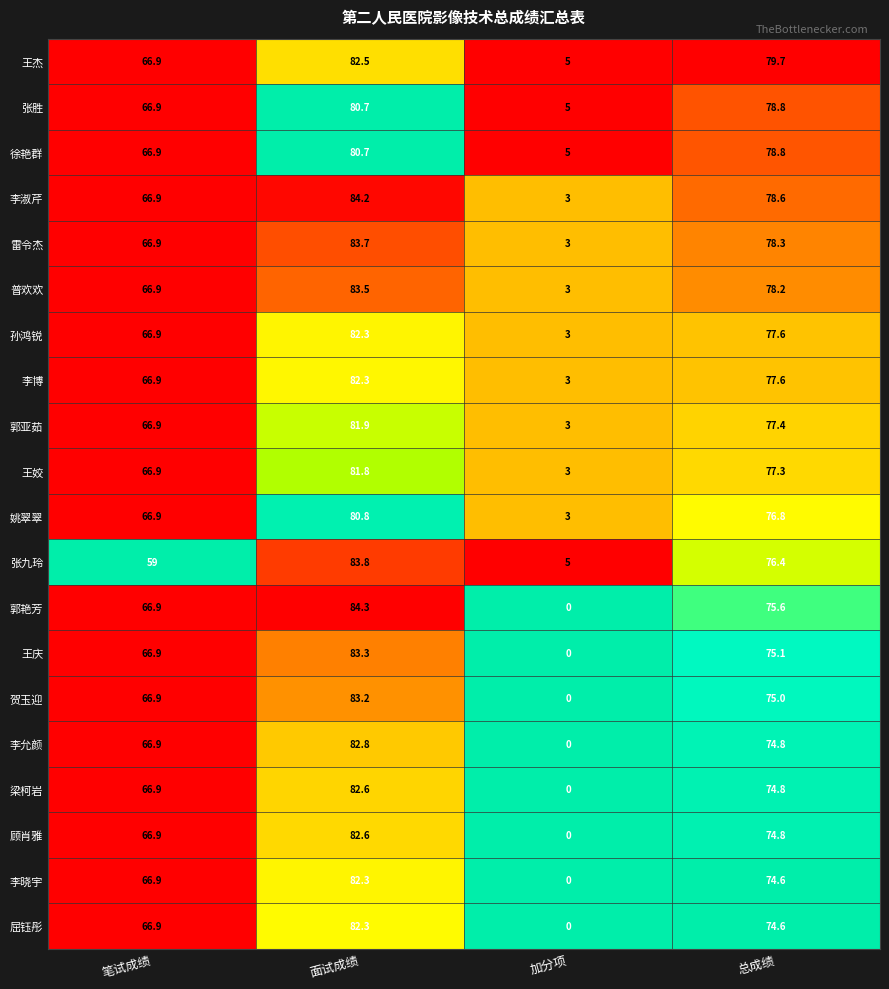

What is the lowest value of the 张九玲 series?

5.0